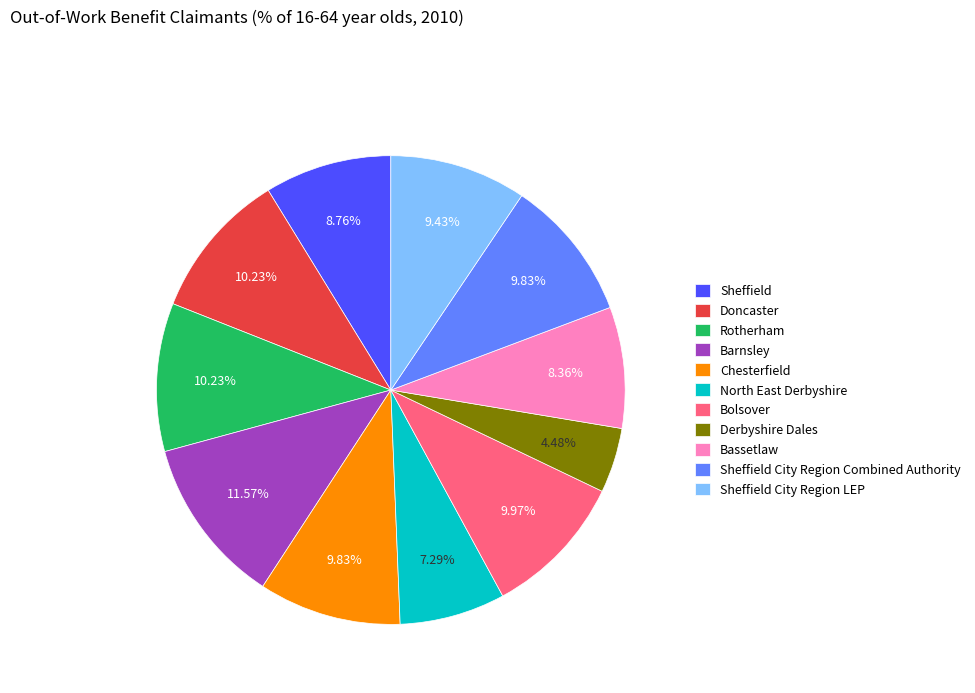

Does Sheffield City Region LEP account for over 50% of the chart?

No